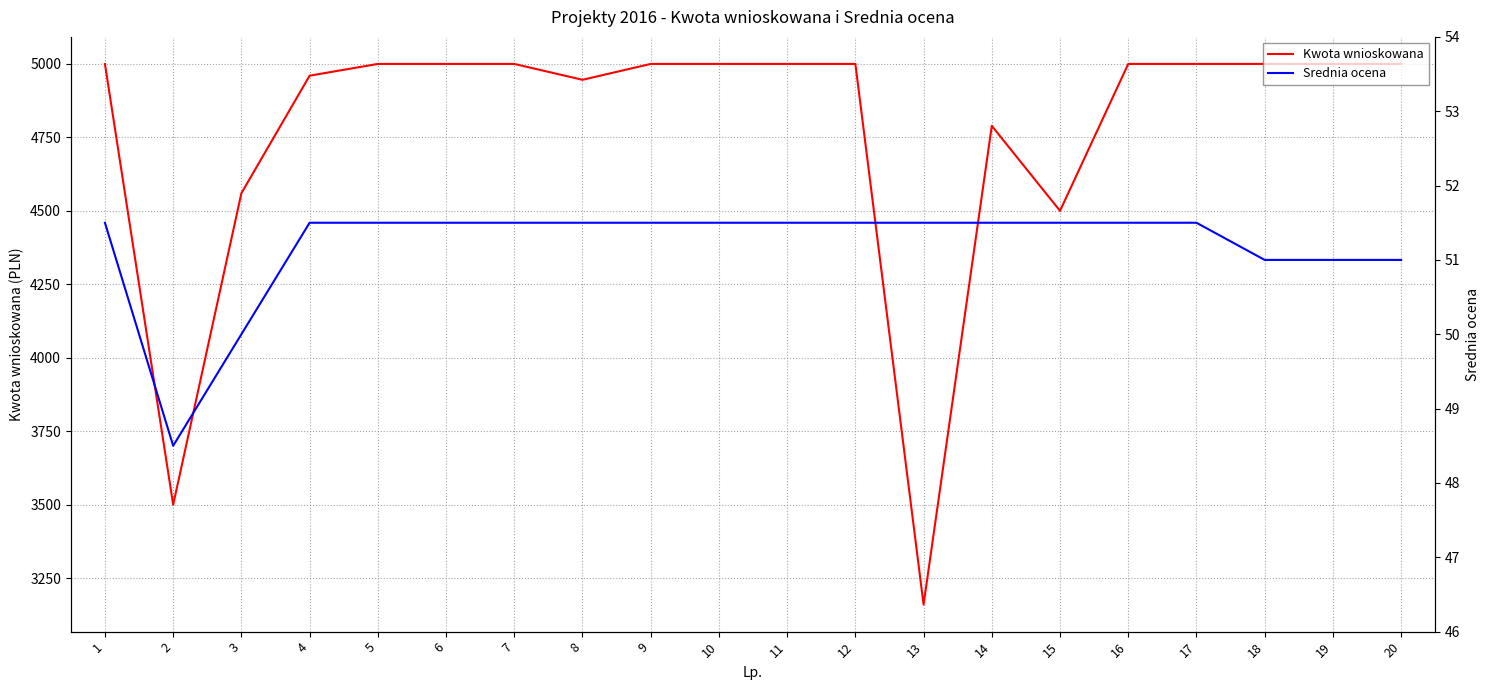

Which series has the largest range (max minus min)?

Kwota wnioskowana